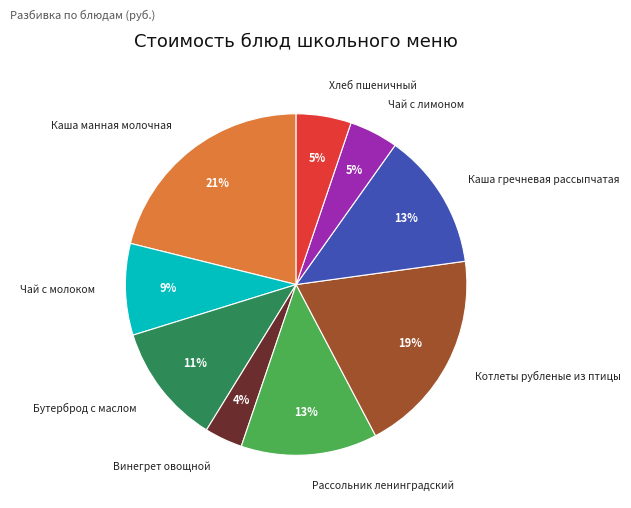

What percentage is the Каша манная молочная slice, to the nearest percent?

21%